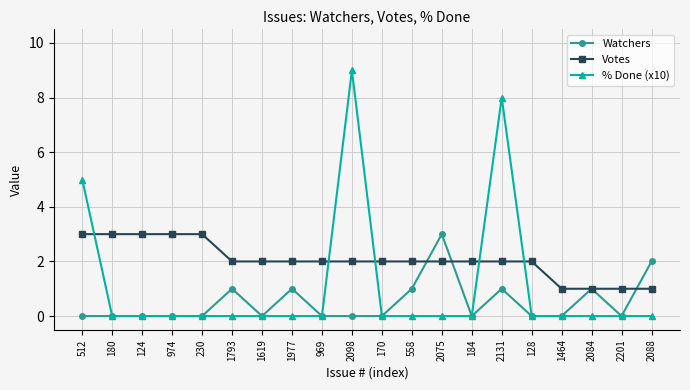

Where do Votes and % Done (x10) first cross each other?

512 and 180